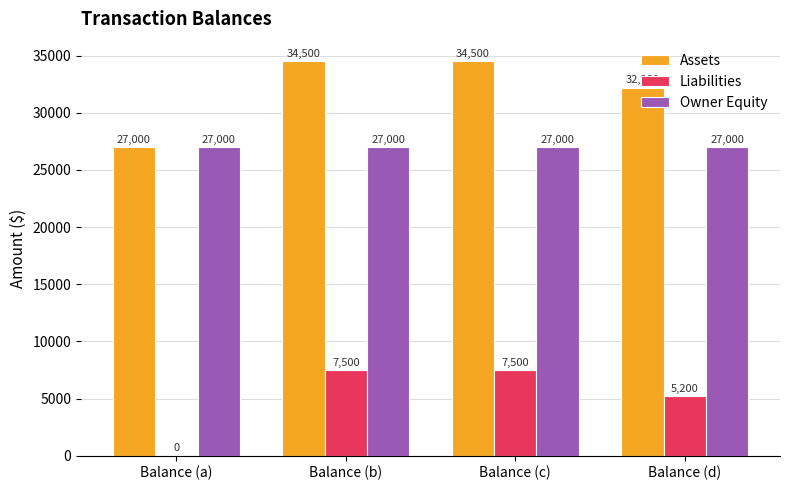

Are the bars horizontal?

No